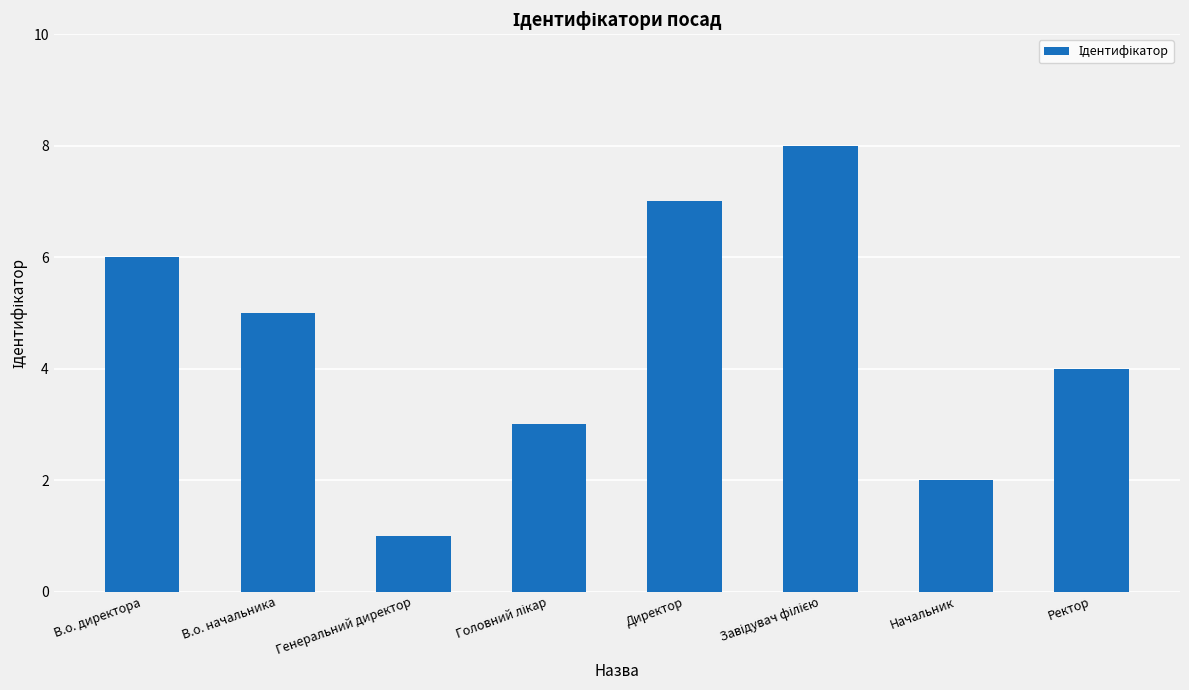

Between В.о. директора and Директор, which is larger?

Директор